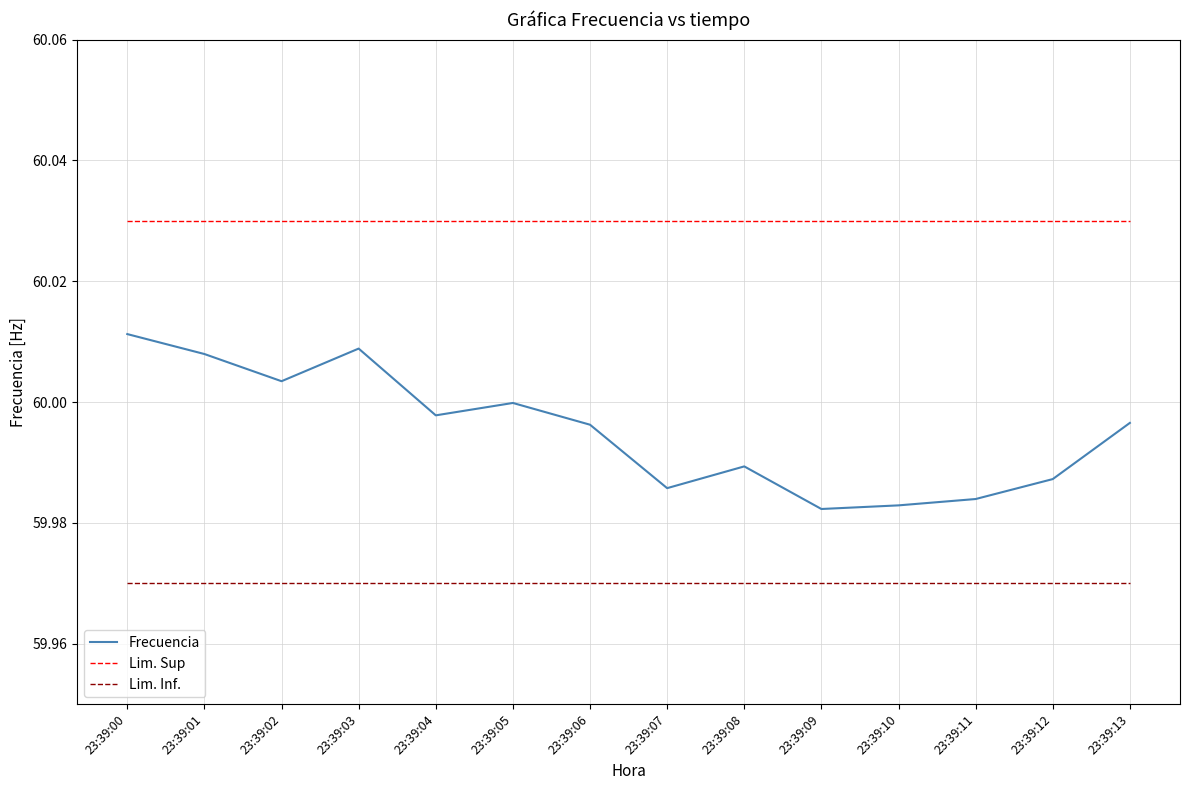

Between 23:39:04 and 23:39:12, which series saw the biggest shift?

Frecuencia